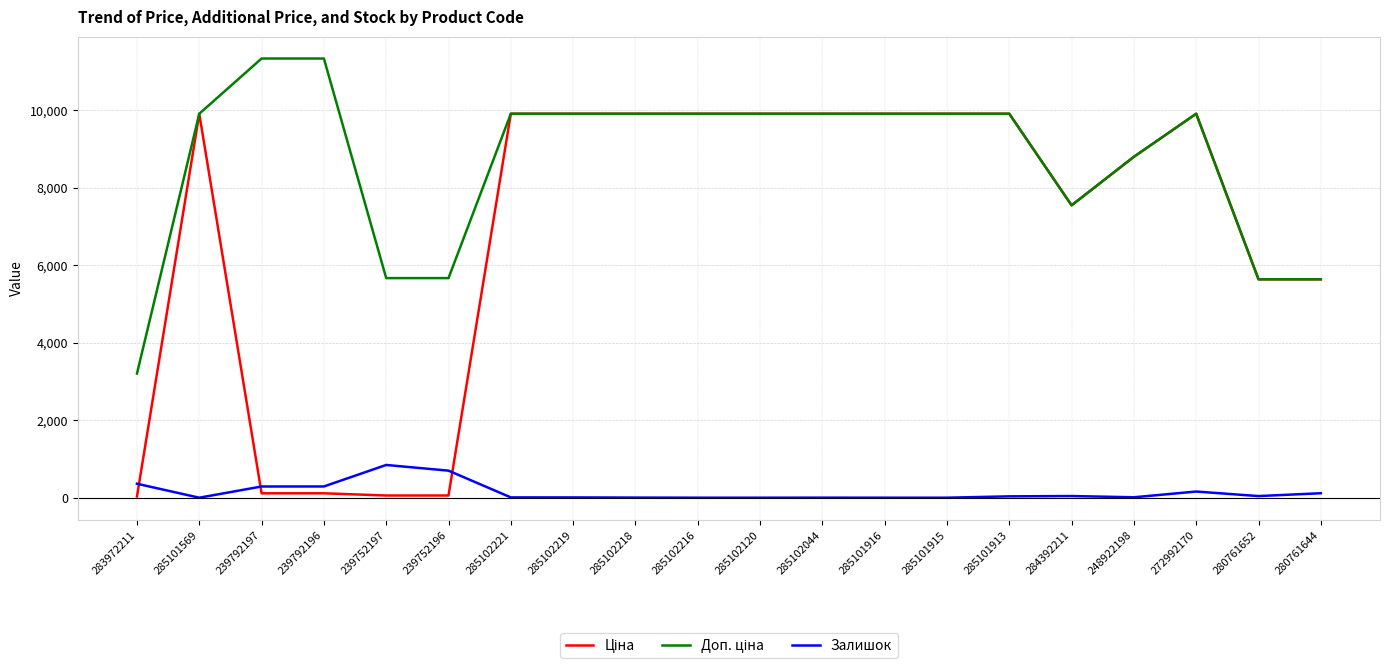

What is the maximum value for Залишок?

845.0